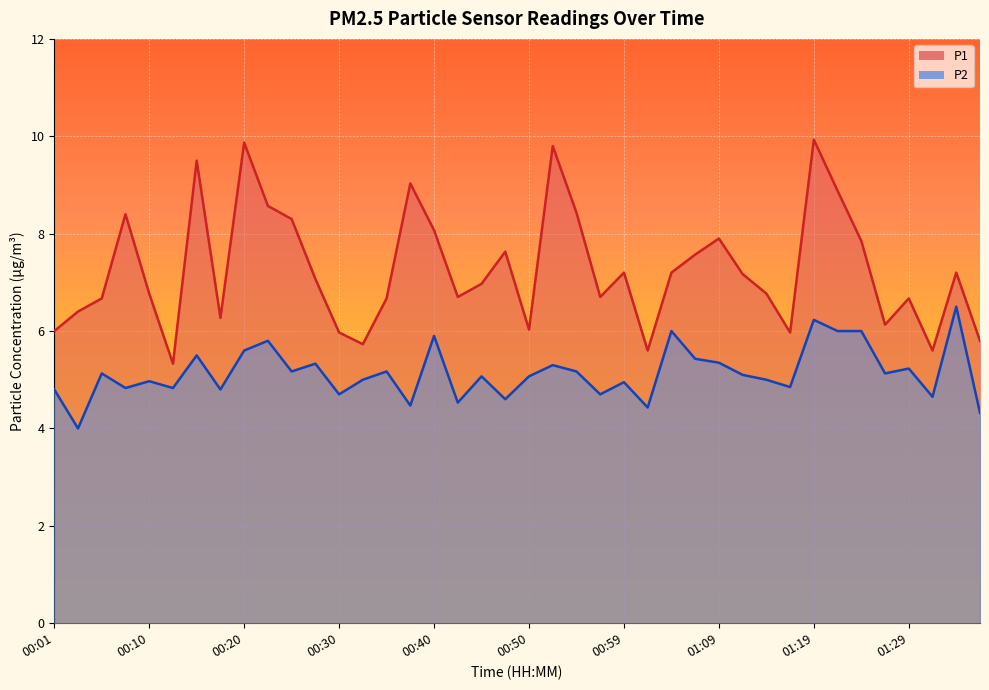

True or false: P2 and P1 cross at least once.

False